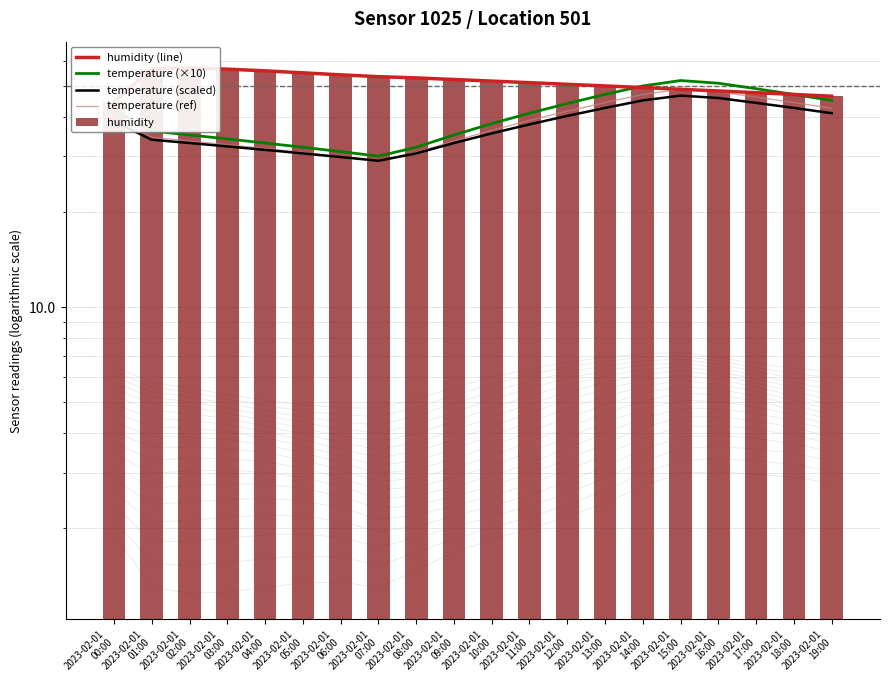

What position from the left is 2023-02-01
09:00?

10